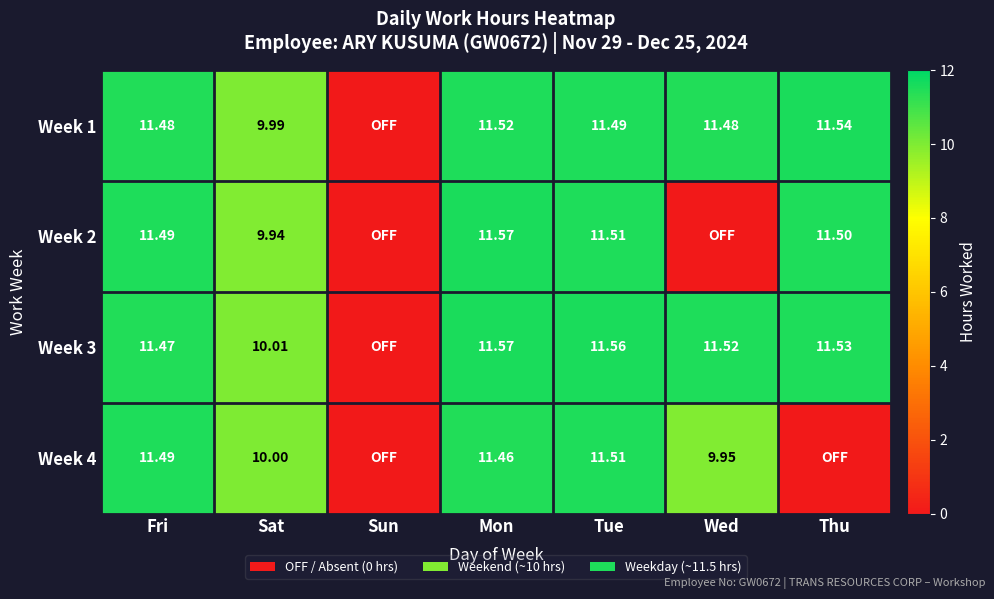

Is the value of Week 3 at Mon greater than the value of Week 1 at Fri?

Yes